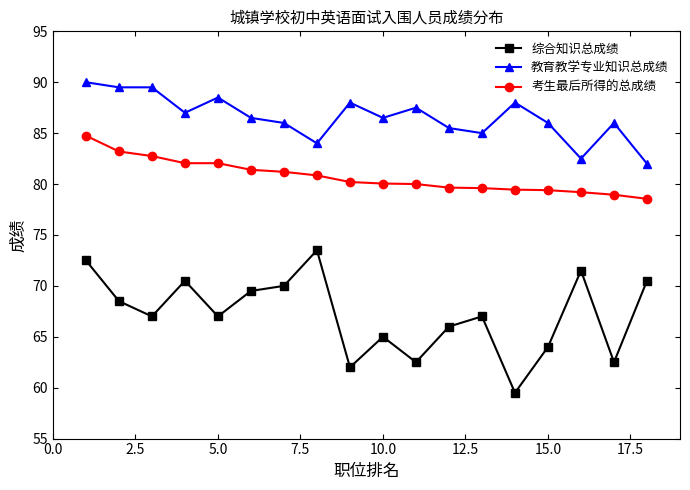

What is the highest value of the 教育教学专业知识总成绩 series?

90.0